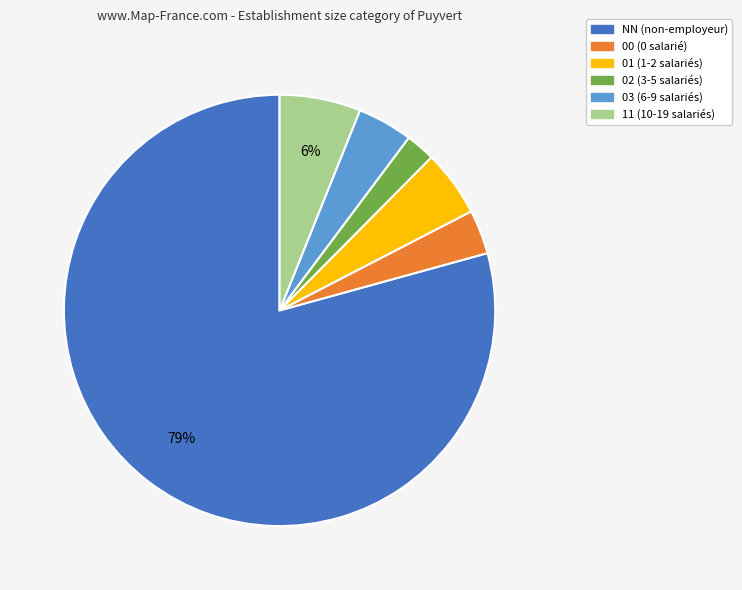

To the nearest percent, what is the combined percentage of 00 and 01?

8%